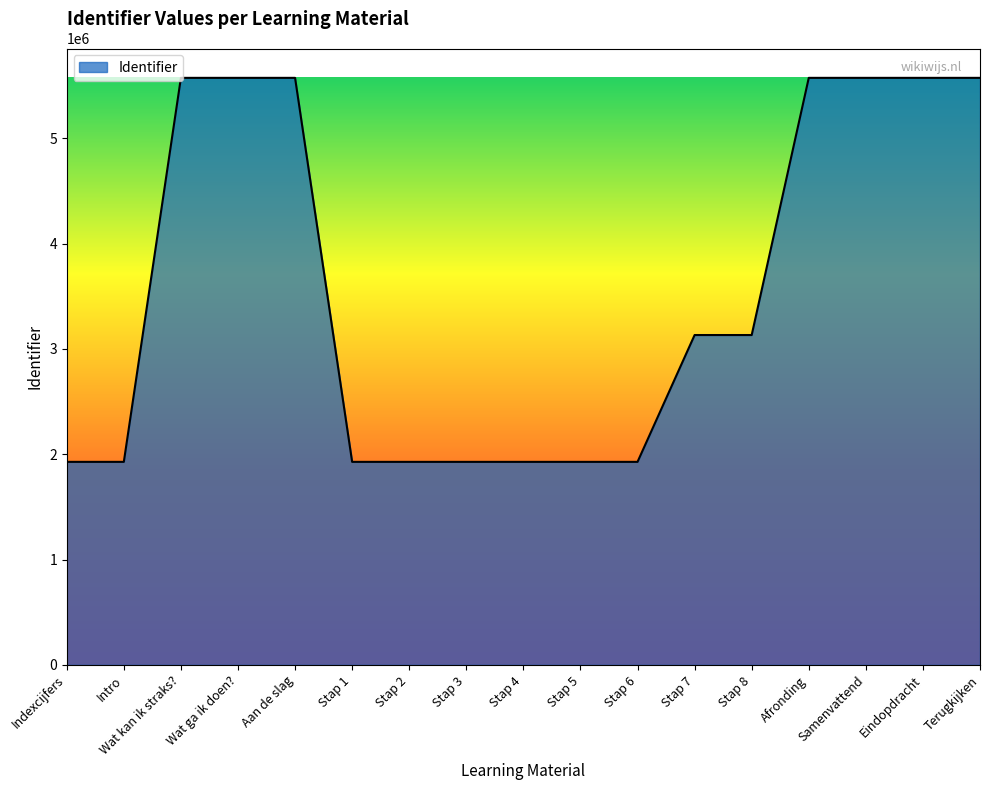

What is the ratio of the value at Stap 5 to the value at Indexcijfers?

1.0